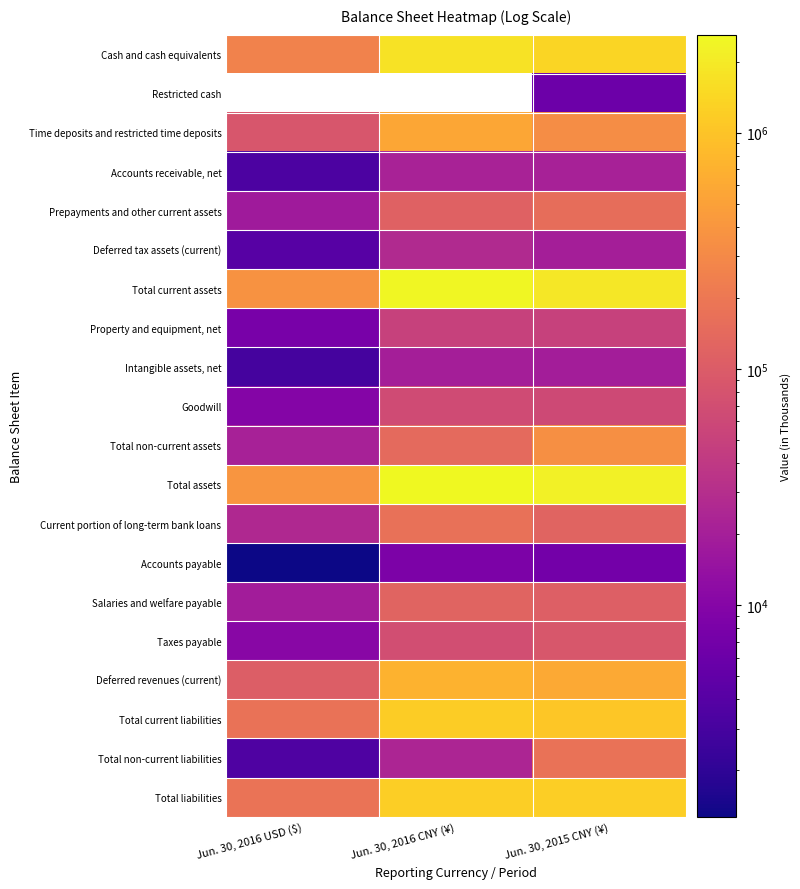

Which category has the highest value across all series?

Jun. 30, 2016 CNY (¥)